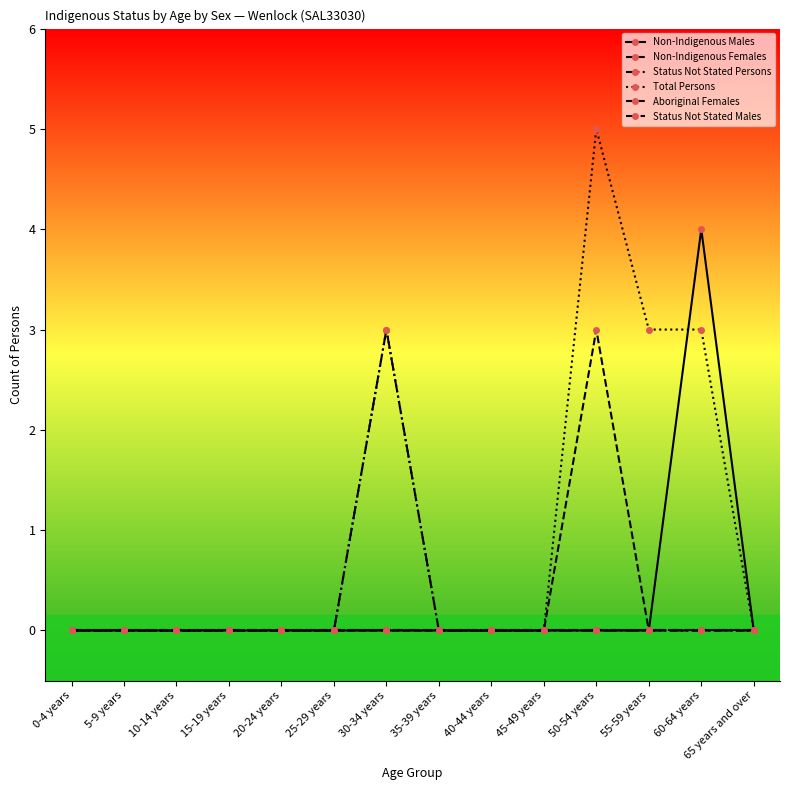

Does the chart have visible grid lines?

No